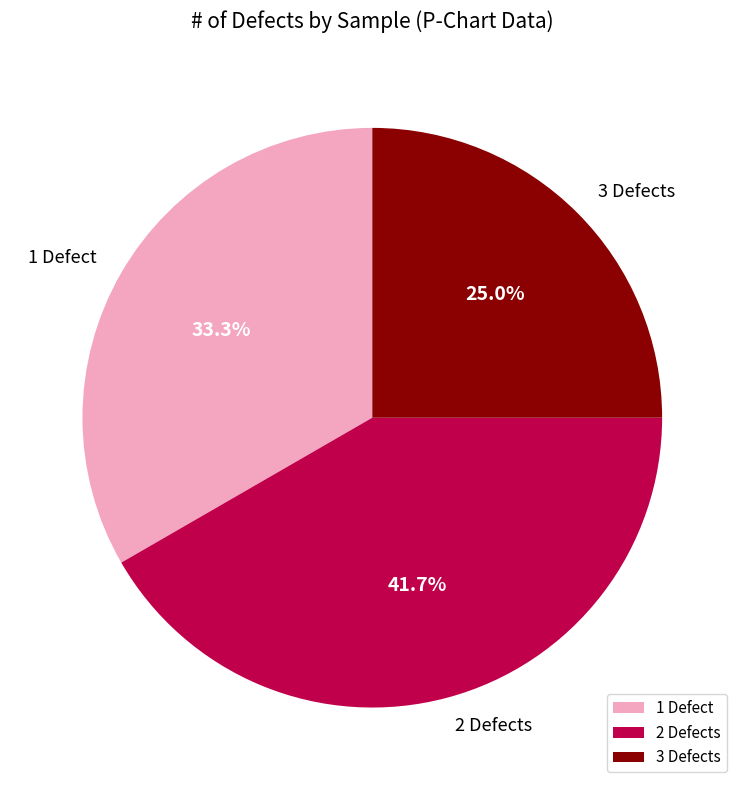

Is there any slice that represents more than half of the pie?

No